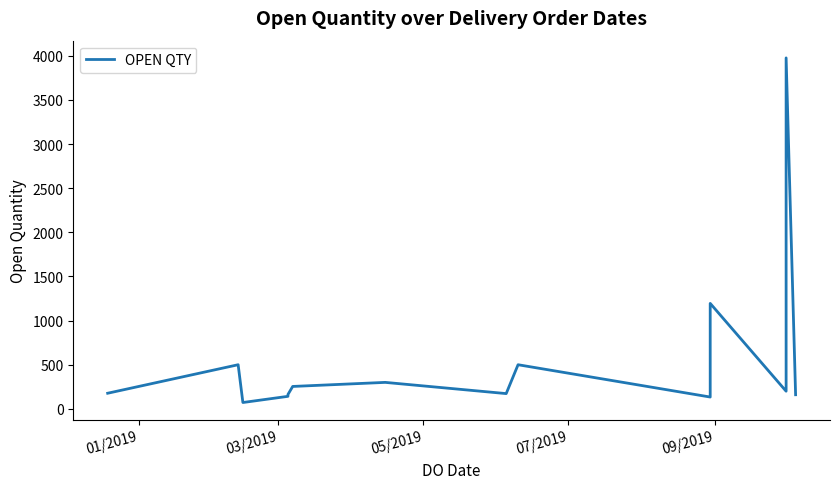

Count the number of categories in the chart.

15